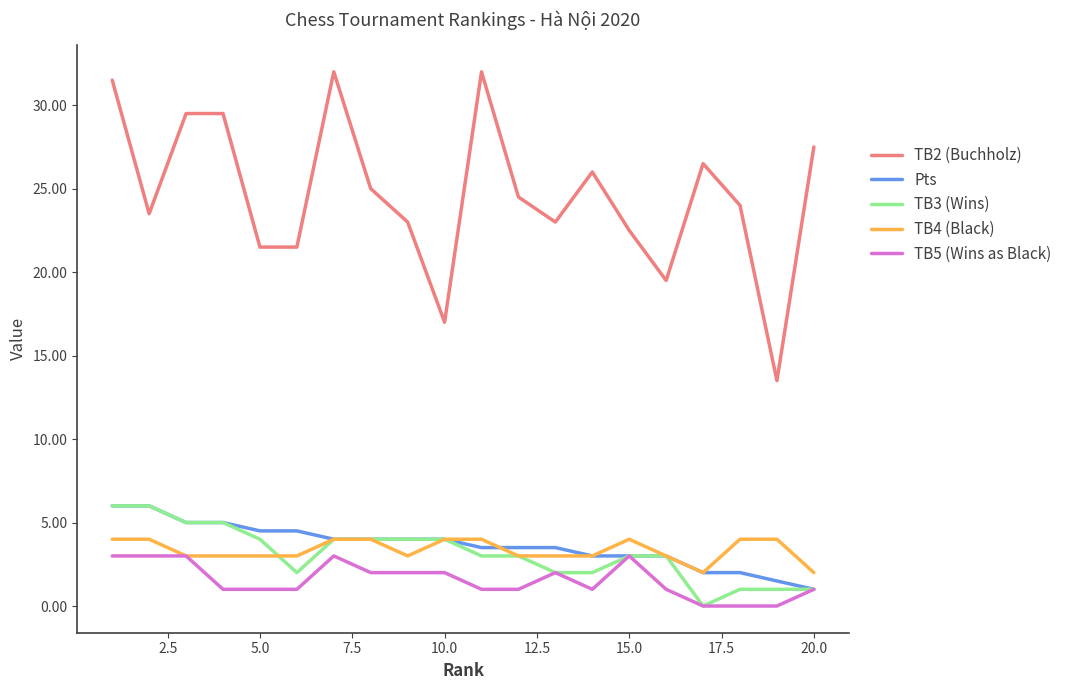

Which series has the widest spread of values?

TB2 (Buchholz)